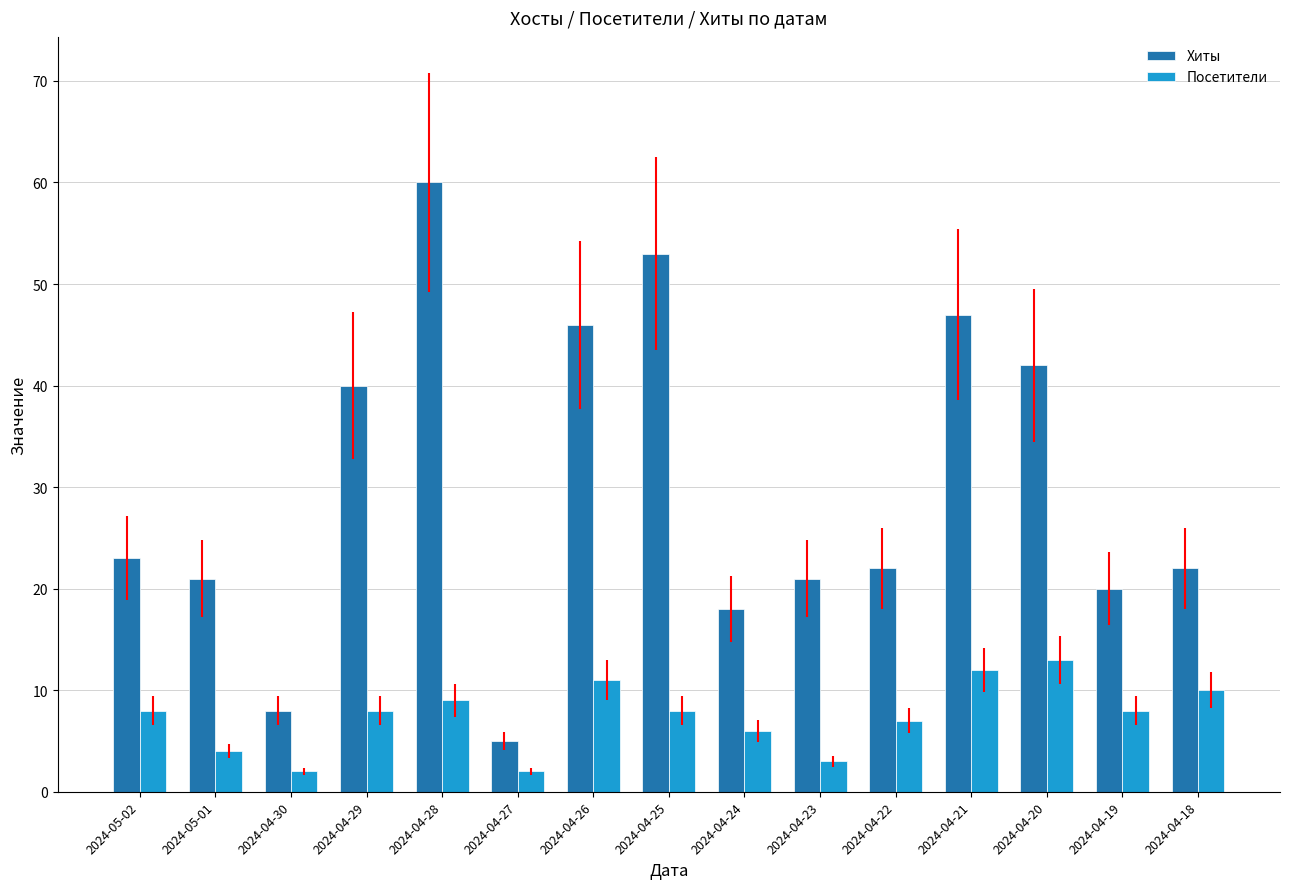

What is the value of the Хиты bar at the 12th from the left?

47